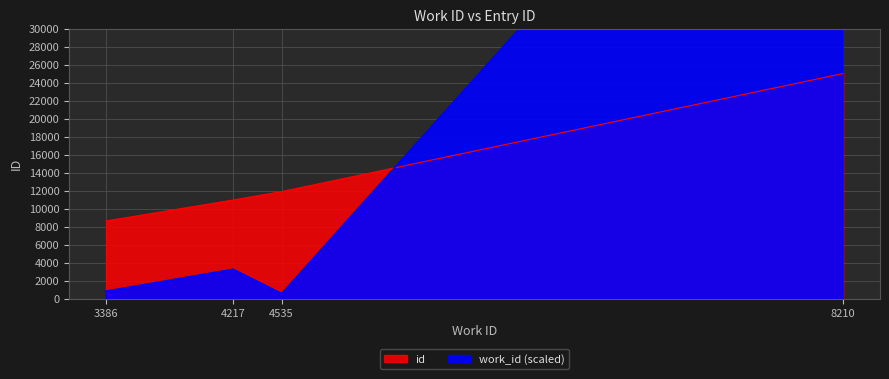

Approximately how many times larger is the value at 4217 compared to 3386?

1.3